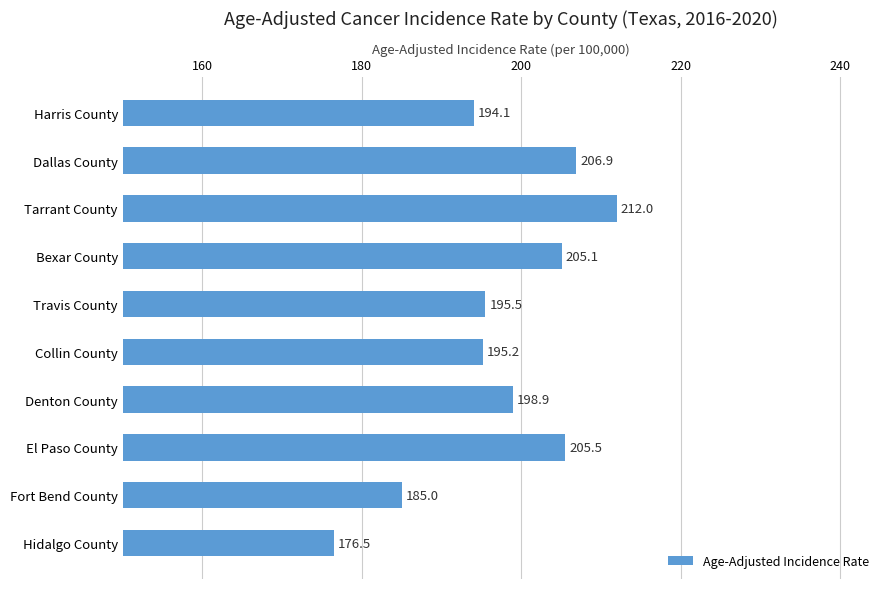

Are the bars grouped side by side (vs. stacked)?

No